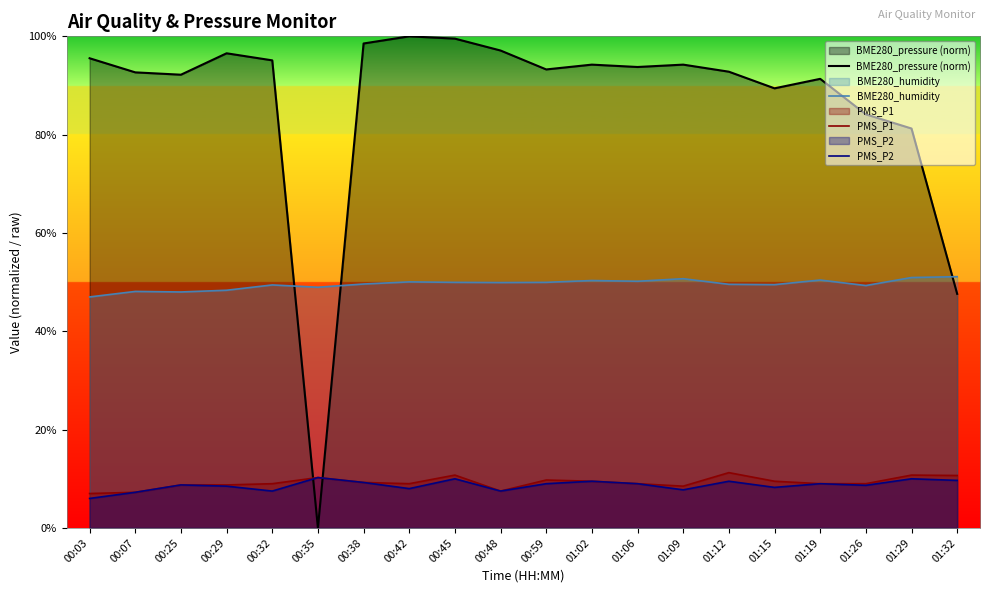

Where is the first local minimum for PMS_P1?

00:42